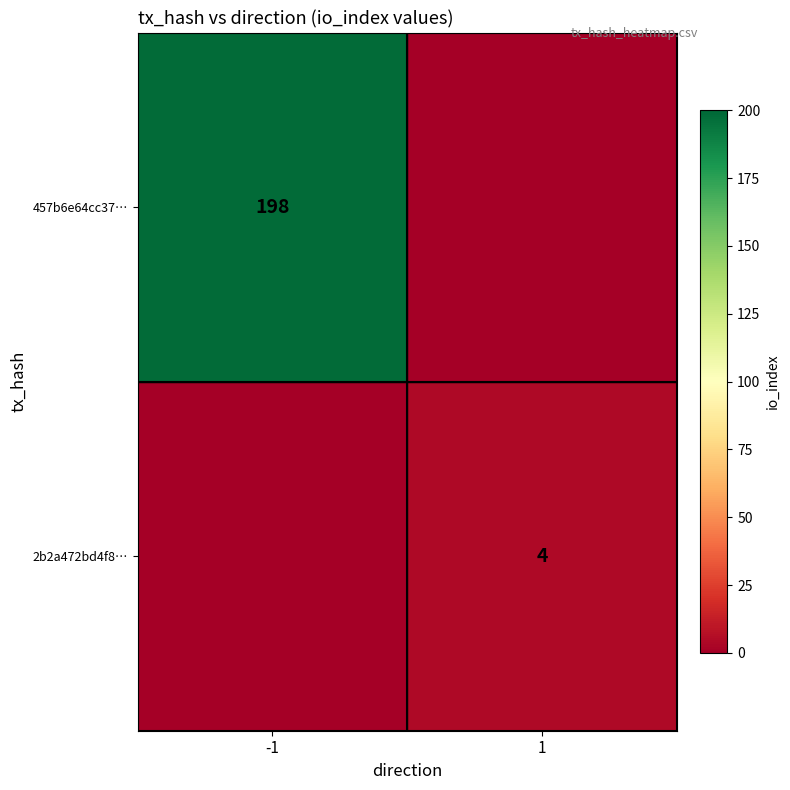

The 2b2a472bd4f8… series shows 6 at 1. True or false?

False